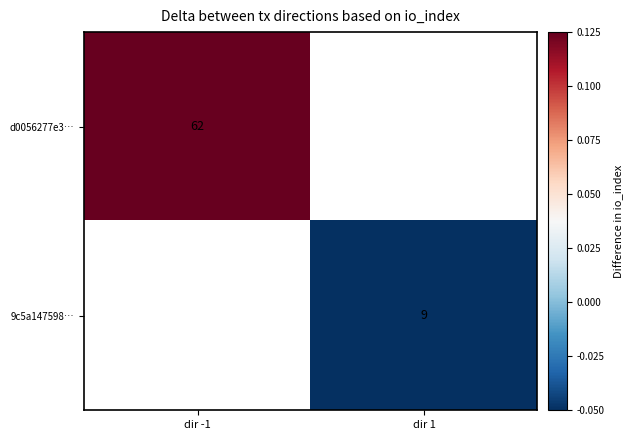

Between dir 1 and dir -1, which is larger?

dir -1